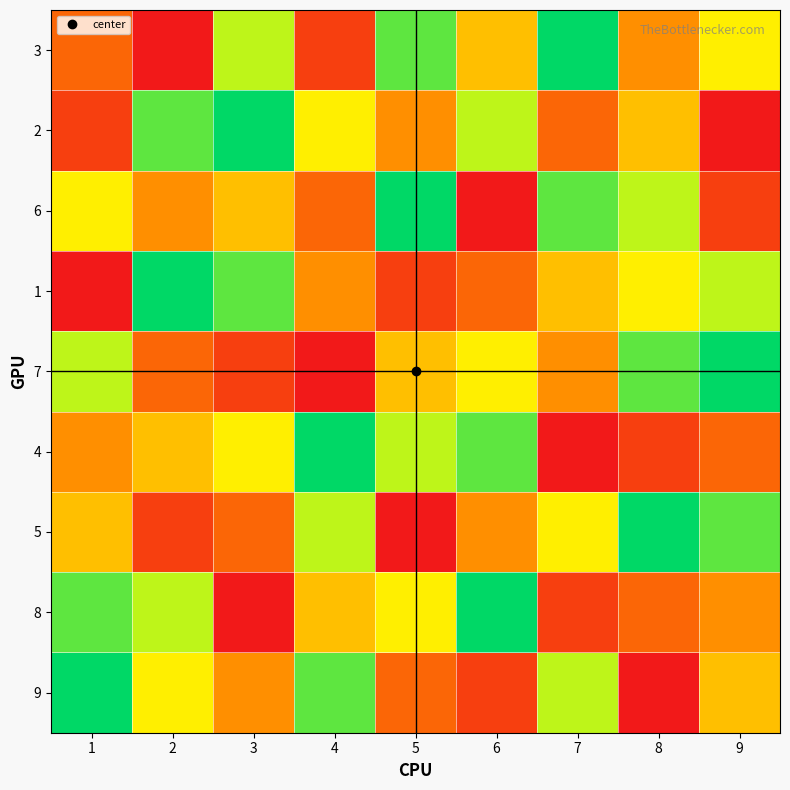

What is the difference between the highest and lowest values at 3?

8